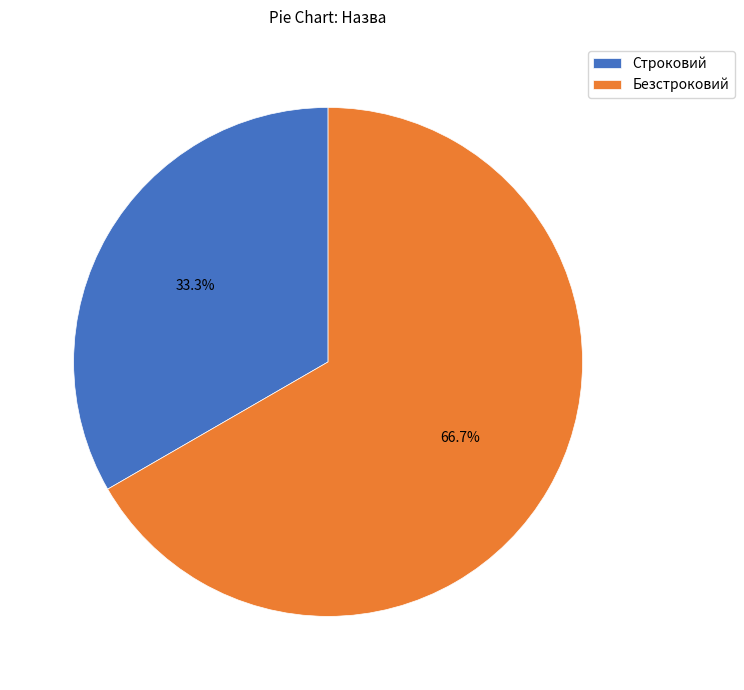

Count the number of slices in the pie.

2